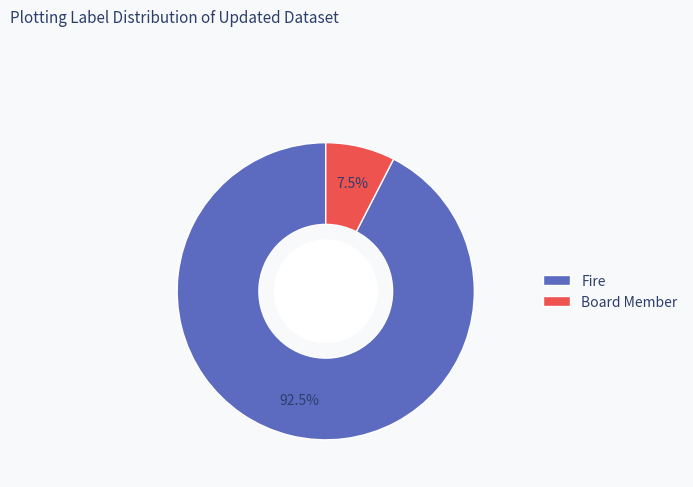

Between Fire and Board Member, which is larger?

Fire